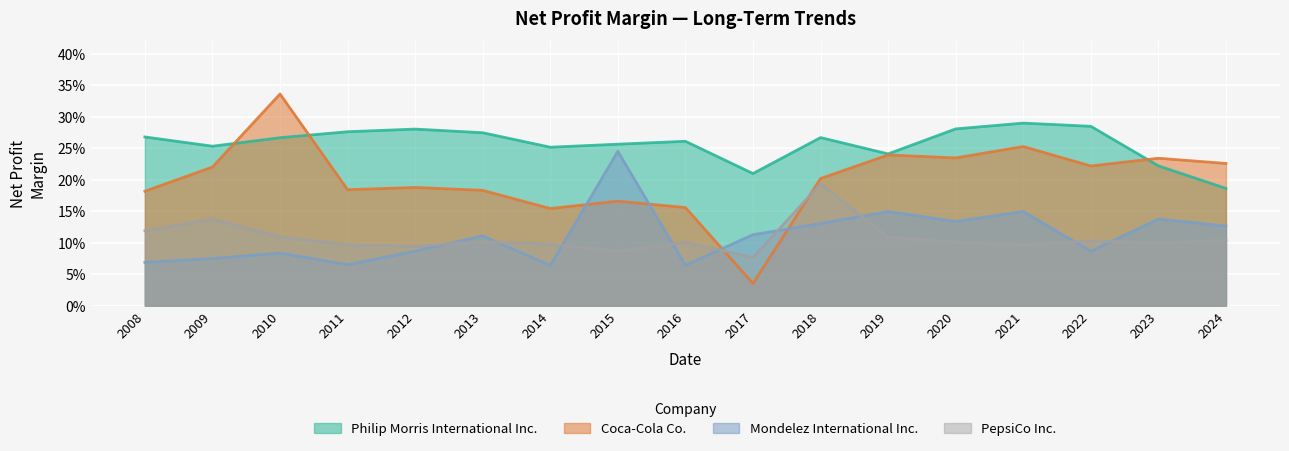

Between 2011 and 2021, which is larger?

2021